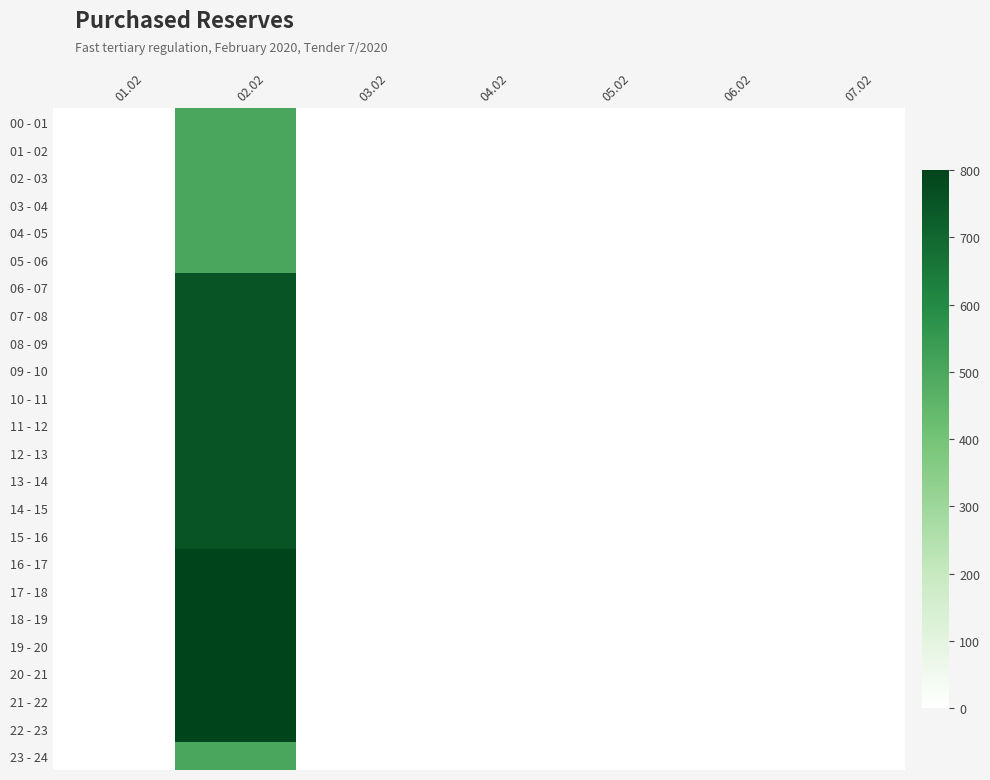

Reading left to right, extract all data points from this chart.

00 - 01: 01.02=0	02.02=500	03.02=0	04.02=0	05.02=0	06.02=0	07.02=0
01 - 02: 01.02=0	02.02=500	03.02=0	04.02=0	05.02=0	06.02=0	07.02=0
02 - 03: 01.02=0	02.02=500	03.02=0	04.02=0	05.02=0	06.02=0	07.02=0
03 - 04: 01.02=0	02.02=500	03.02=0	04.02=0	05.02=0	06.02=0	07.02=0
04 - 05: 01.02=0	02.02=500	03.02=0	04.02=0	05.02=0	06.02=0	07.02=0
05 - 06: 01.02=0	02.02=500	03.02=0	04.02=0	05.02=0	06.02=0	07.02=0
06 - 07: 01.02=0	02.02=750	03.02=0	04.02=0	05.02=0	06.02=0	07.02=0
07 - 08: 01.02=0	02.02=750	03.02=0	04.02=0	05.02=0	06.02=0	07.02=0
08 - 09: 01.02=0	02.02=750	03.02=0	04.02=0	05.02=0	06.02=0	07.02=0
09 - 10: 01.02=0	02.02=750	03.02=0	04.02=0	05.02=0	06.02=0	07.02=0
10 - 11: 01.02=0	02.02=750	03.02=0	04.02=0	05.02=0	06.02=0	07.02=0
11 - 12: 01.02=0	02.02=750	03.02=0	04.02=0	05.02=0	06.02=0	07.02=0
12 - 13: 01.02=0	02.02=750	03.02=0	04.02=0	05.02=0	06.02=0	07.02=0
13 - 14: 01.02=0	02.02=750	03.02=0	04.02=0	05.02=0	06.02=0	07.02=0
14 - 15: 01.02=0	02.02=750	03.02=0	04.02=0	05.02=0	06.02=0	07.02=0
15 - 16: 01.02=0	02.02=750	03.02=0	04.02=0	05.02=0	06.02=0	07.02=0
16 - 17: 01.02=0	02.02=800	03.02=0	04.02=0	05.02=0	06.02=0	07.02=0
17 - 18: 01.02=0	02.02=800	03.02=0	04.02=0	05.02=0	06.02=0	07.02=0
18 - 19: 01.02=0	02.02=800	03.02=0	04.02=0	05.02=0	06.02=0	07.02=0
19 - 20: 01.02=0	02.02=800	03.02=0	04.02=0	05.02=0	06.02=0	07.02=0
20 - 21: 01.02=0	02.02=800	03.02=0	04.02=0	05.02=0	06.02=0	07.02=0
21 - 22: 01.02=0	02.02=800	03.02=0	04.02=0	05.02=0	06.02=0	07.02=0
22 - 23: 01.02=0	02.02=800	03.02=0	04.02=0	05.02=0	06.02=0	07.02=0
23 - 24: 01.02=0	02.02=500	03.02=0	04.02=0	05.02=0	06.02=0	07.02=0